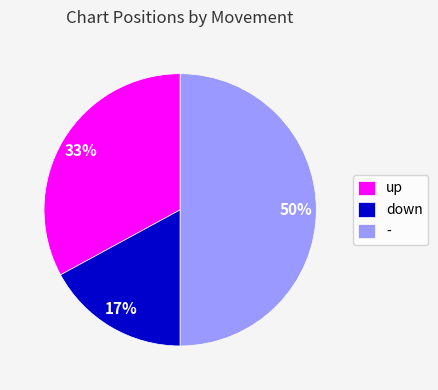

How many slices are in this pie chart?

3